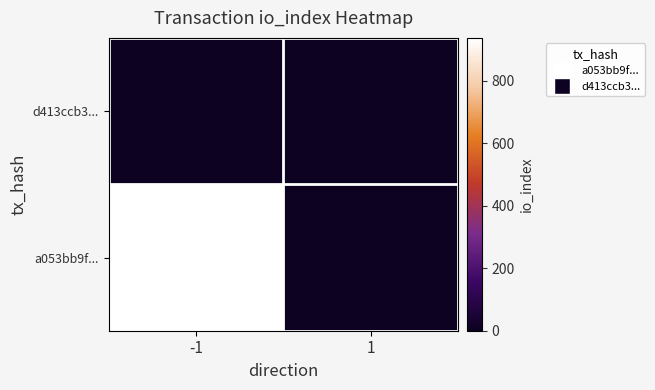

How many values are between 0 and 4?

2